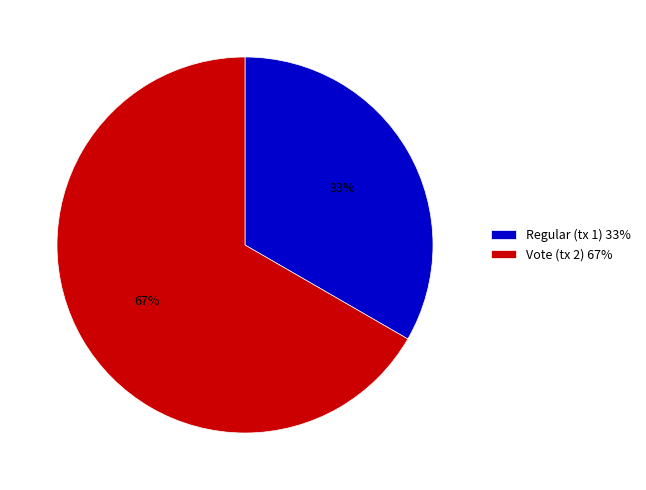

Rank the categories by value from lowest to highest.

Regular (tx 1), Vote (tx 2)